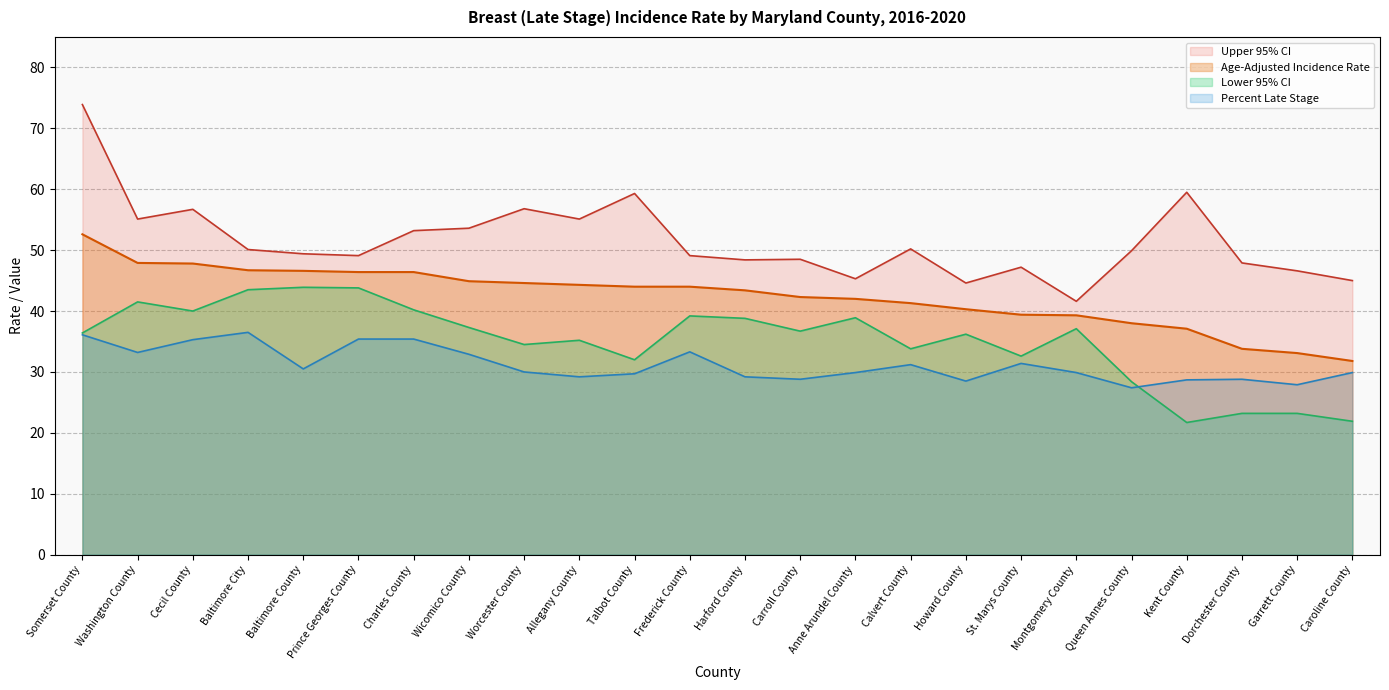

Is it true that Lower 95% CI equals 37.1 at Montgomery County?

True